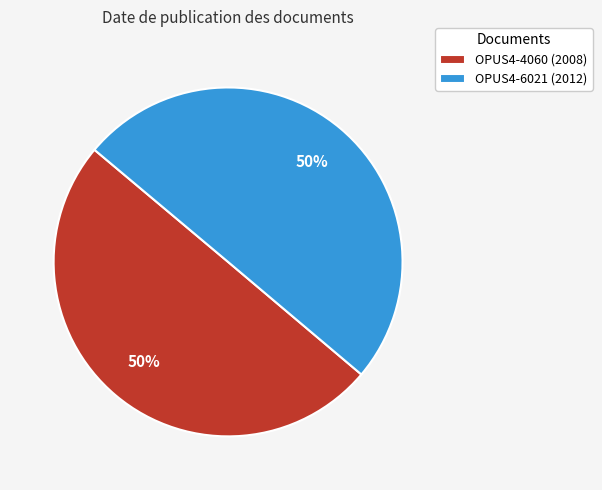

To the nearest percent, what portion does OPUS4-4060 (2008) represent?

50%